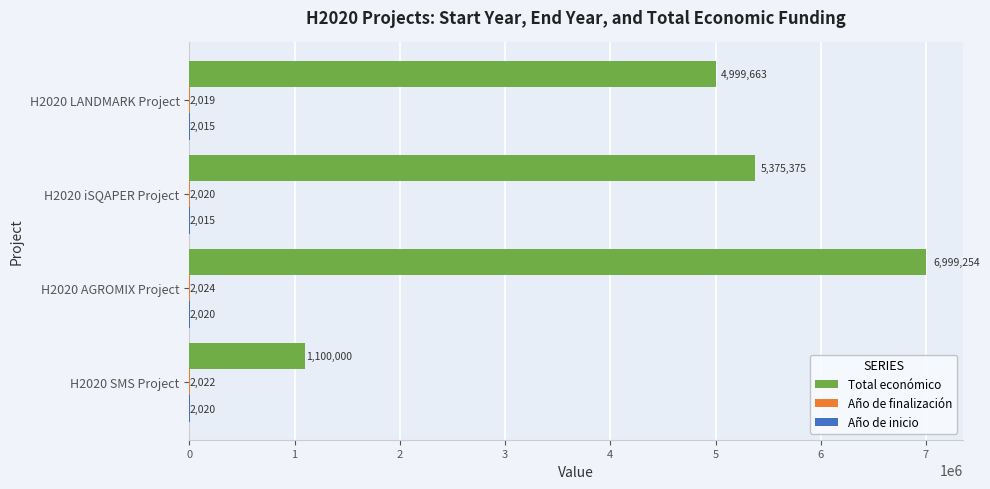

At which category is the sum across all series the highest?

H2020 AGROMIX Project